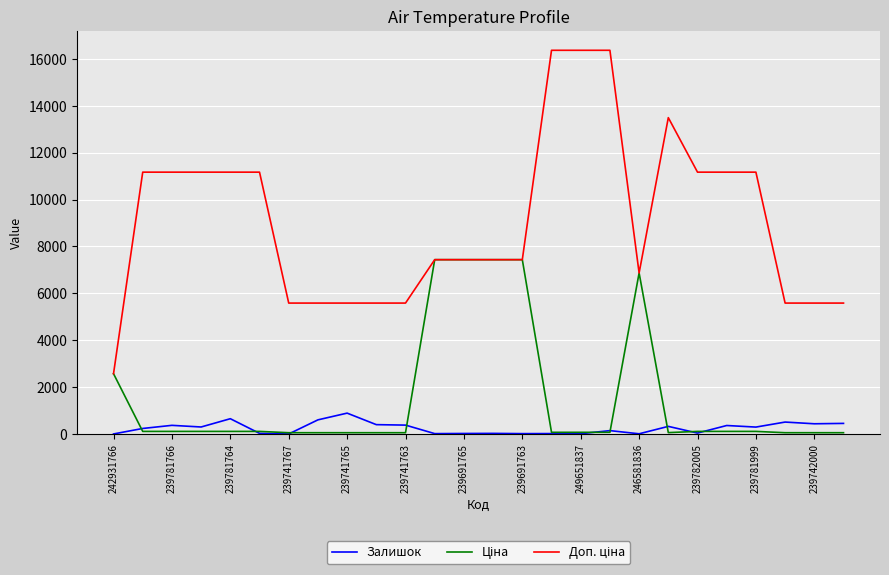

What is the maximum value shown in the chart?

16366.5